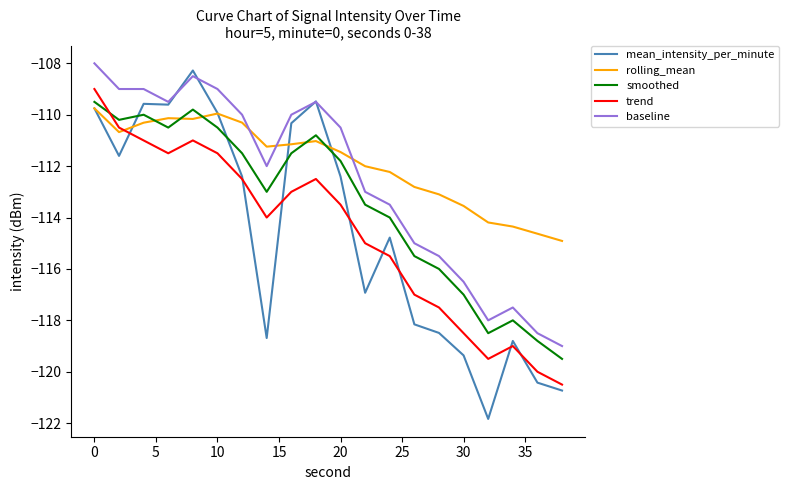

True or false: baseline and rolling_mean intersect in this chart.

True